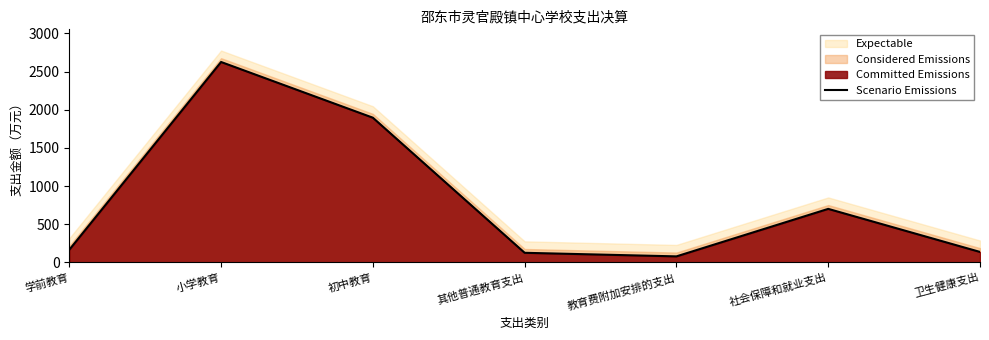

Rank the categories by value from lowest to highest.

教育费附加安排的支出, 其他普通教育支出, 卫生健康支出, 学前教育, 社会保障和就业支出, 初中教育, 小学教育